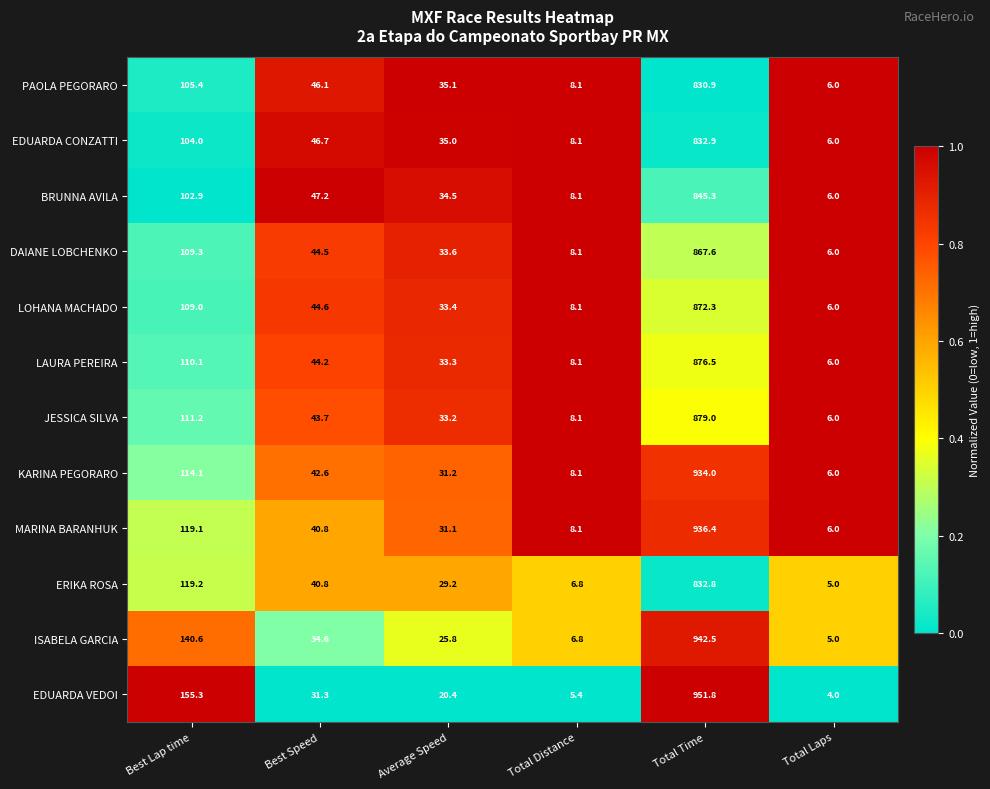

What is the average value of the PAOLA PEGORARO series?

171.9